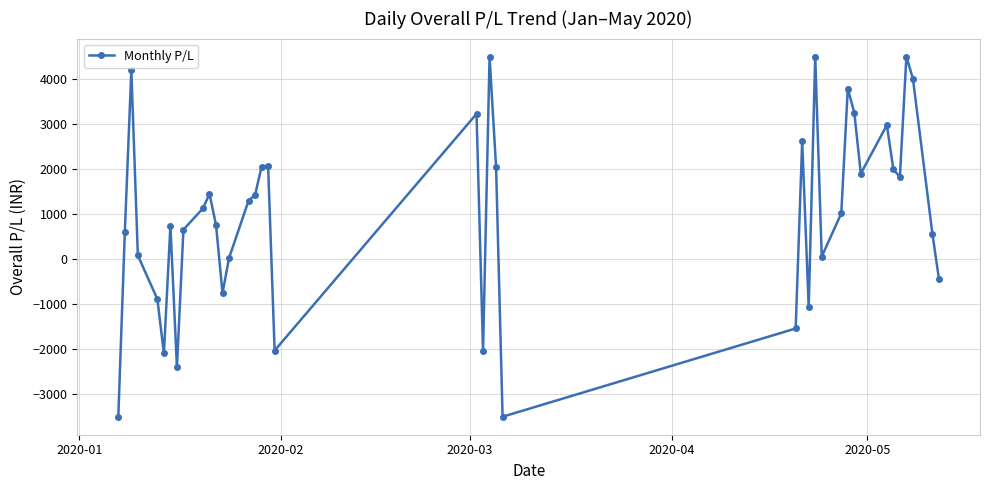

True or false: there are more than 2 points higher than both neighbors.

True